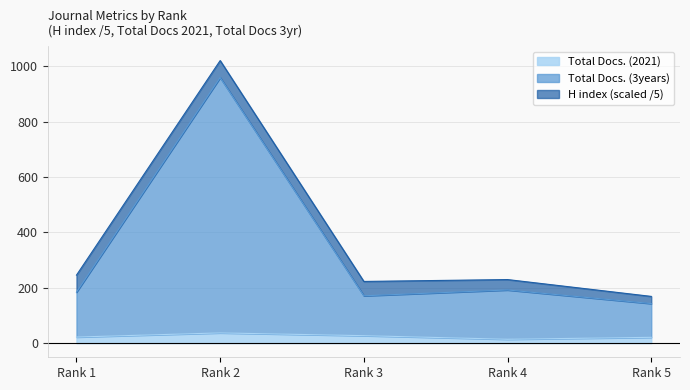

What are all the series names shown in the legend?

Total Docs. (2021), Total Docs. (3years), H index (scaled /5)